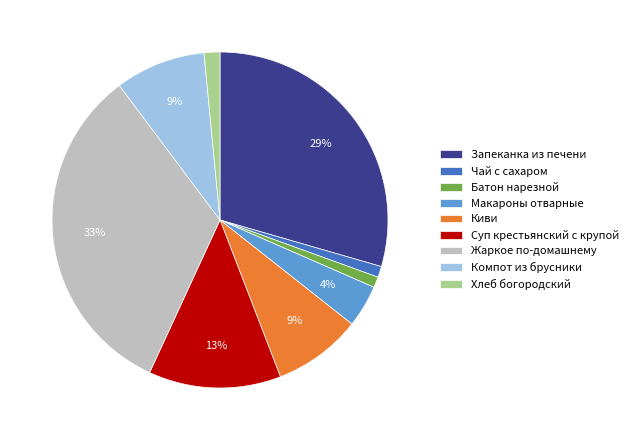

Is there any slice that represents more than half of the pie?

No